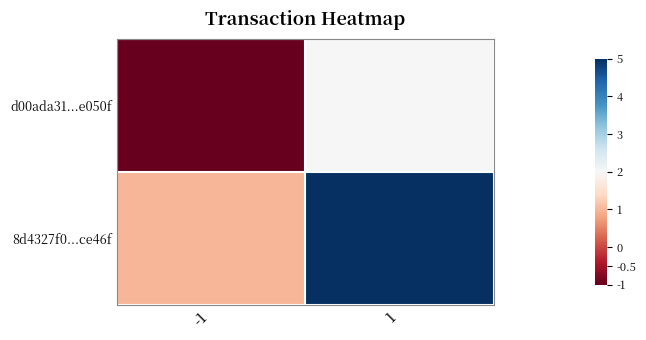

Between -1 and 1, which is larger?

1